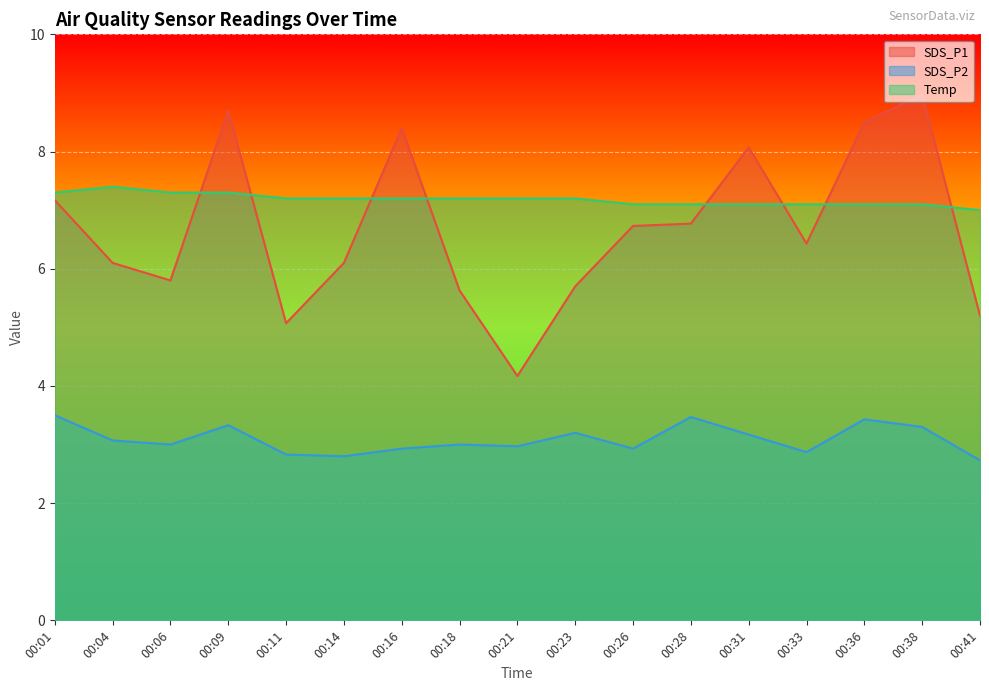

What is the difference between the maximum and minimum values in the SDS_P1 series?

4.8